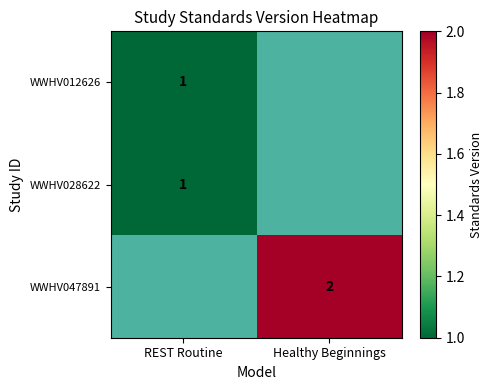

The WWHV028622 series shows 1.6 at REST Routine. True or false?

False